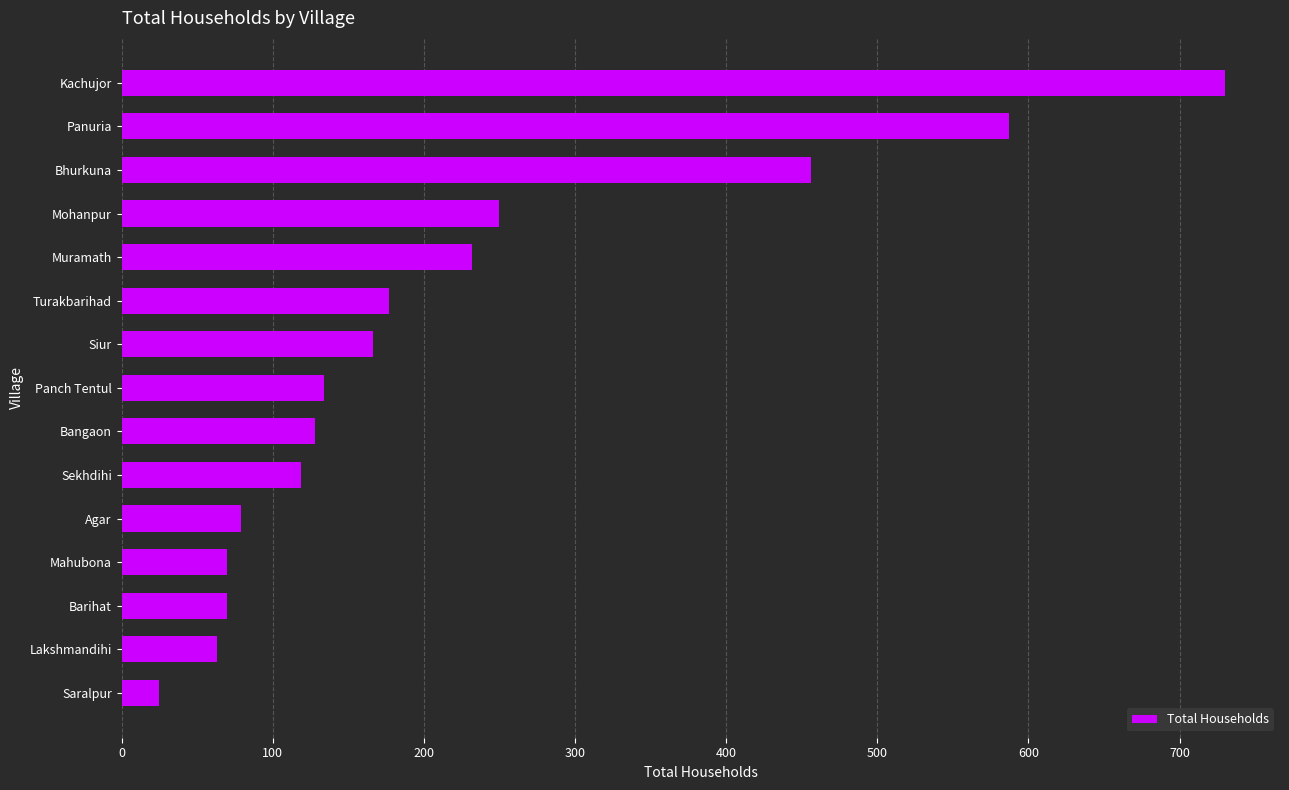

Is it true that the value at Bangaon is 128?

True